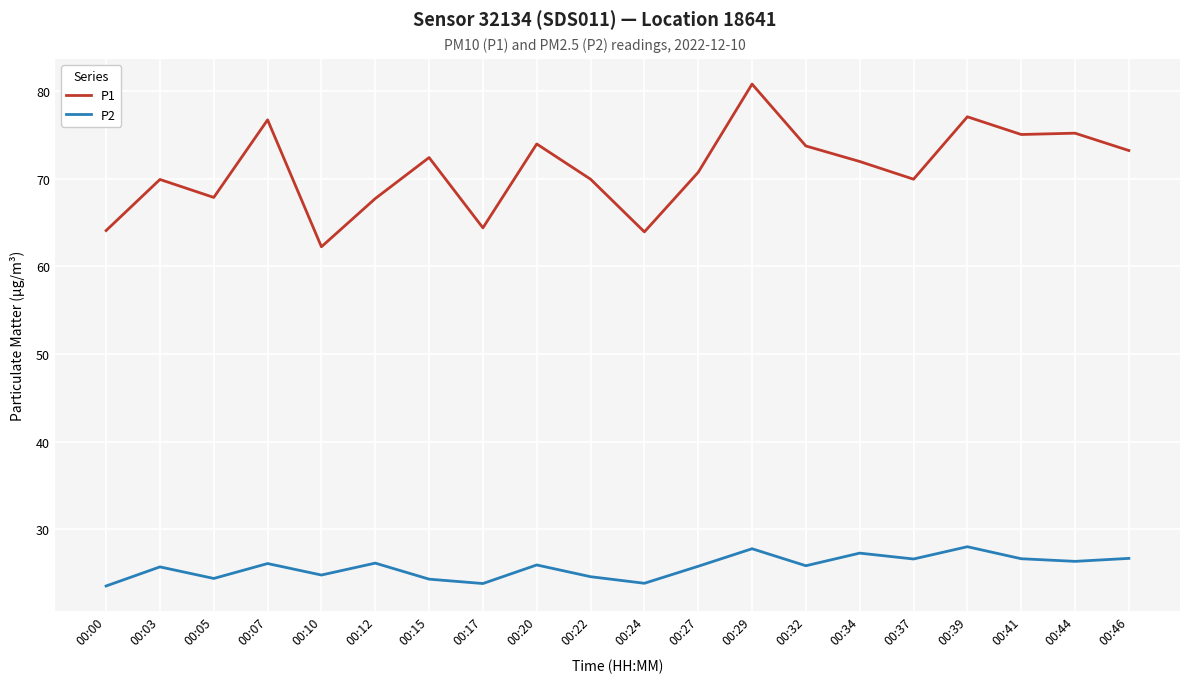

What is the maximum value for P2?

28.0